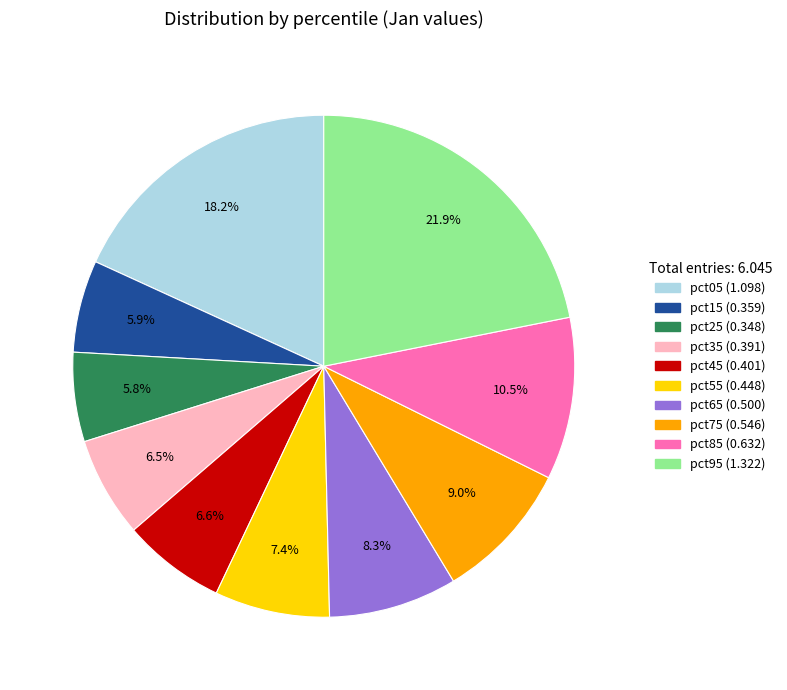

How many slices are in this pie chart?

10